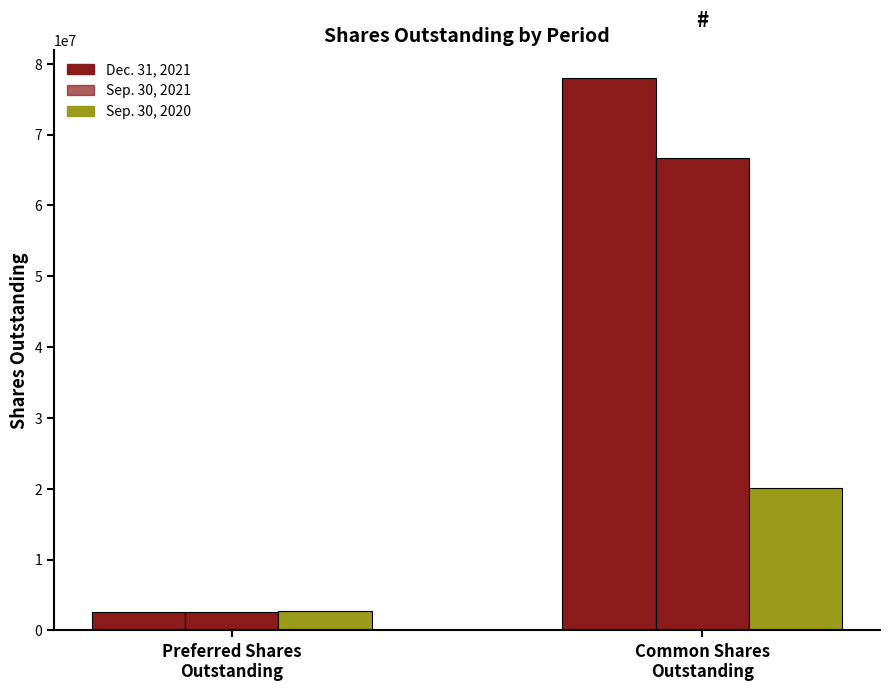

True or false: Sep. 30, 2021 has a value of 110422092 at Common Shares
Outstanding.

False